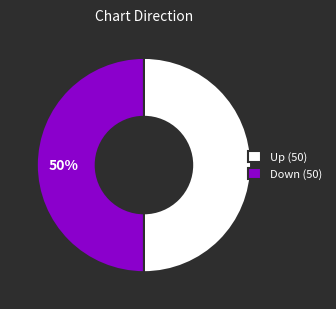

Approximately how many times larger is the value at Down (50) compared to Up (50)?

1.0